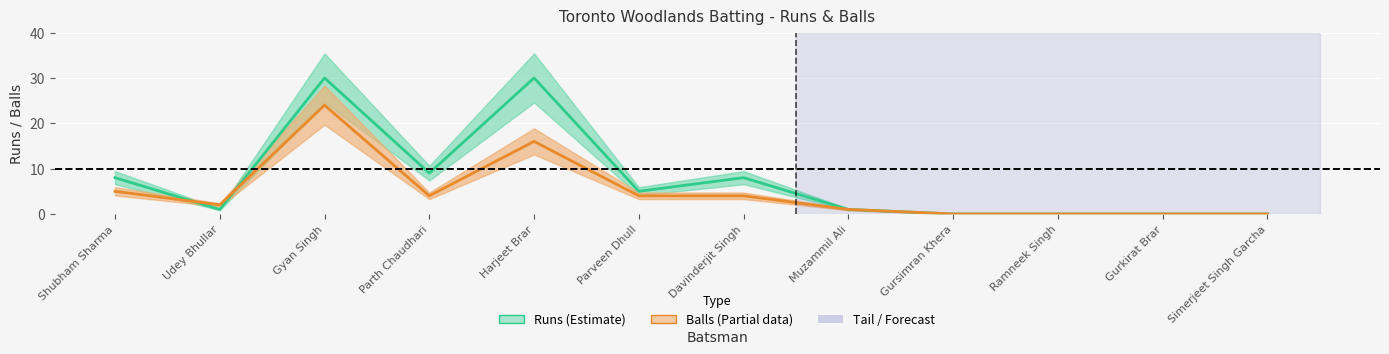

Which category has the highest value across all series?

Gyan Singh